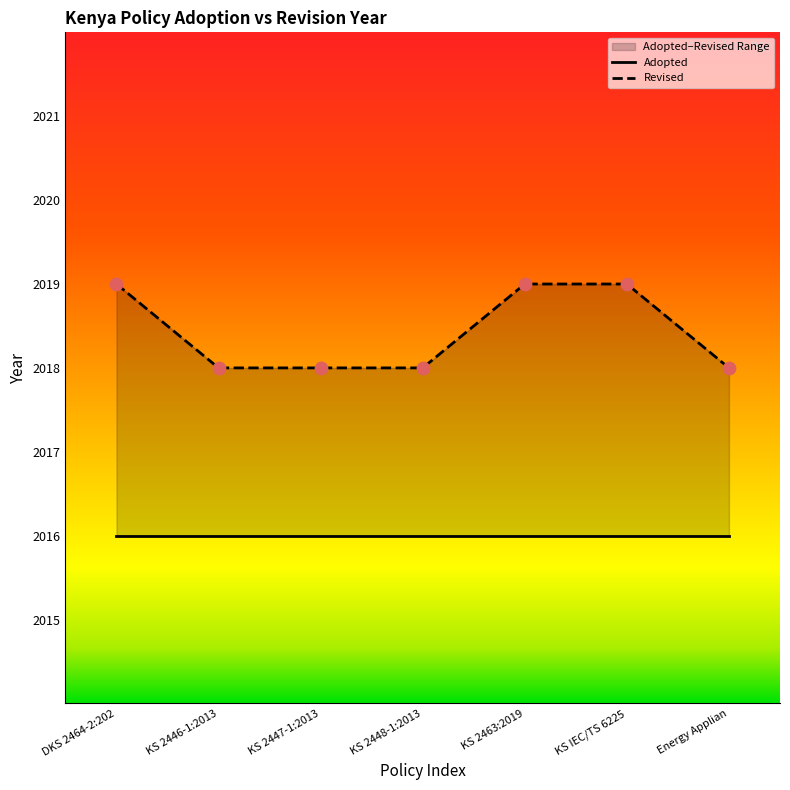

What is the total value across all series at KS 2447-1:2013?

4034